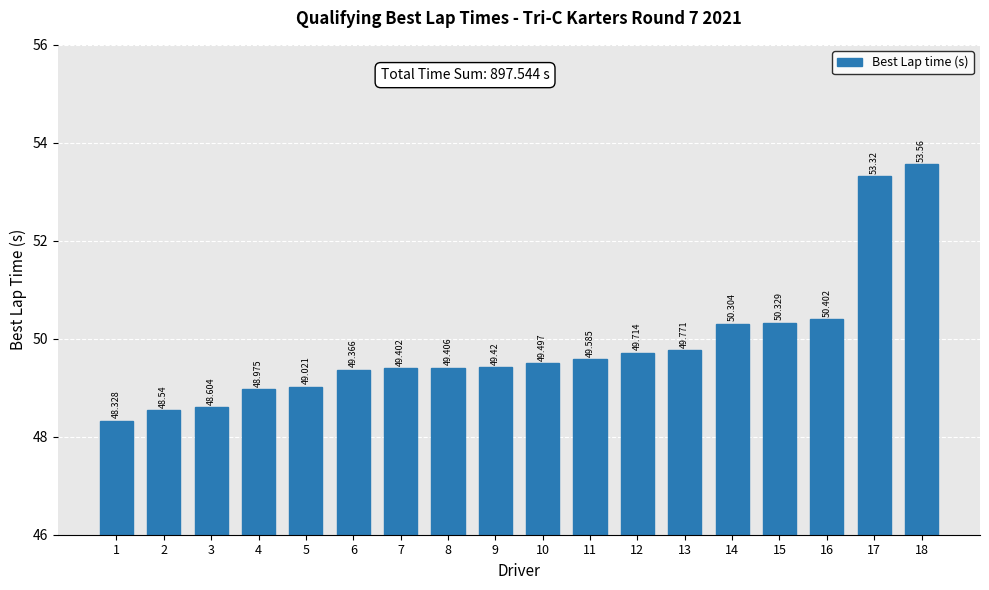

Approximately how many times larger is the value at 3 compared to 14?

1.0